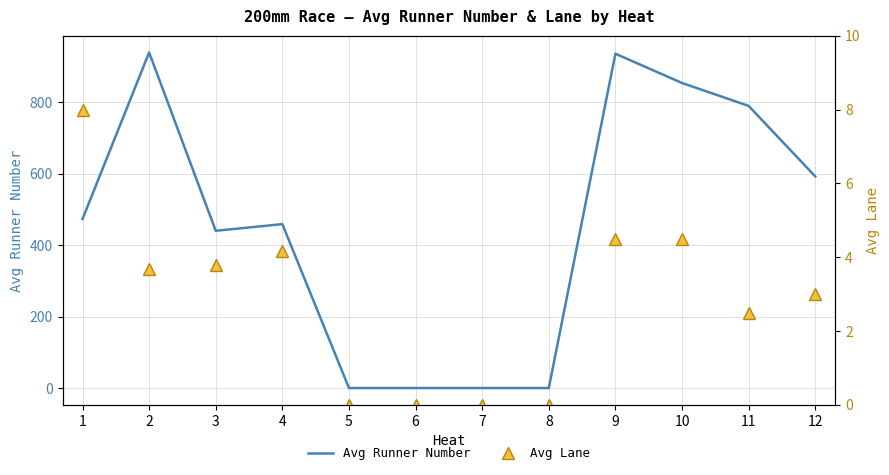

At which label does Avg Lane first exceed 3?

1